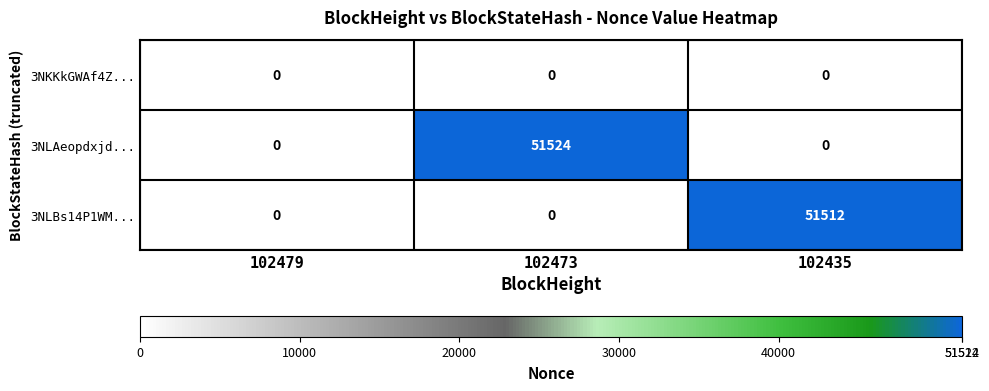

The 3NKKkGWAf4Z... series shows 0 at 102473. True or false?

True